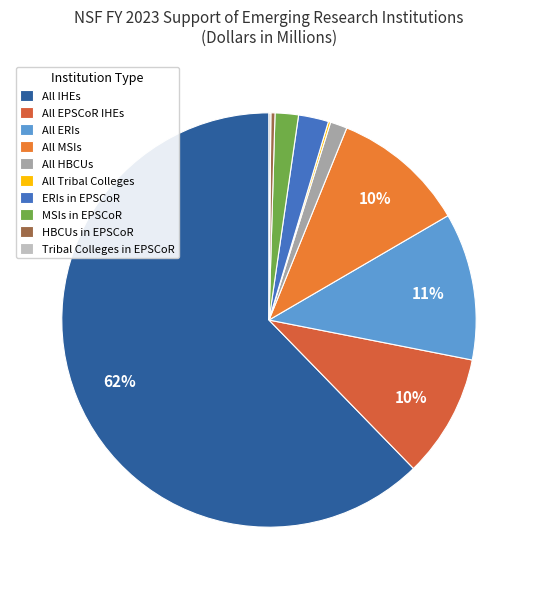

What portion of the pie excludes All HBCUs?

98.7%